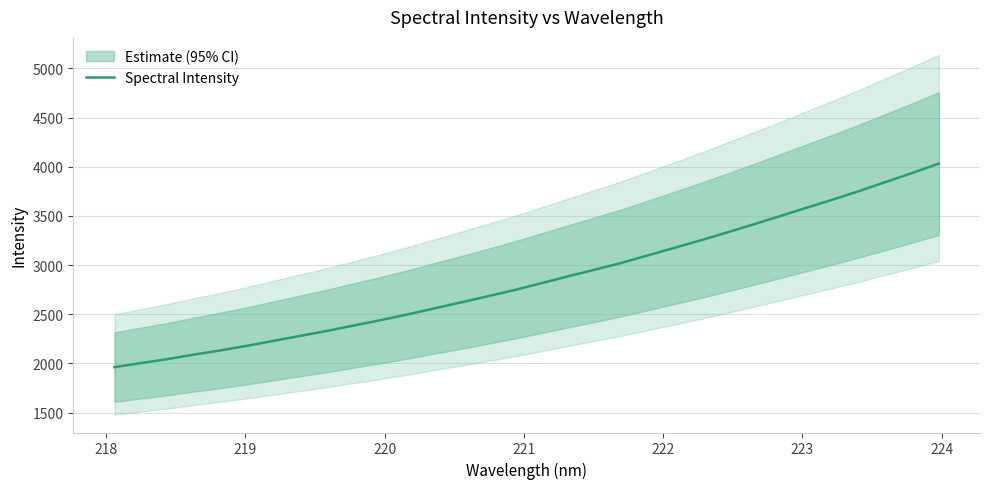

What is the minimum value for Spectral Intensity?

1962.1